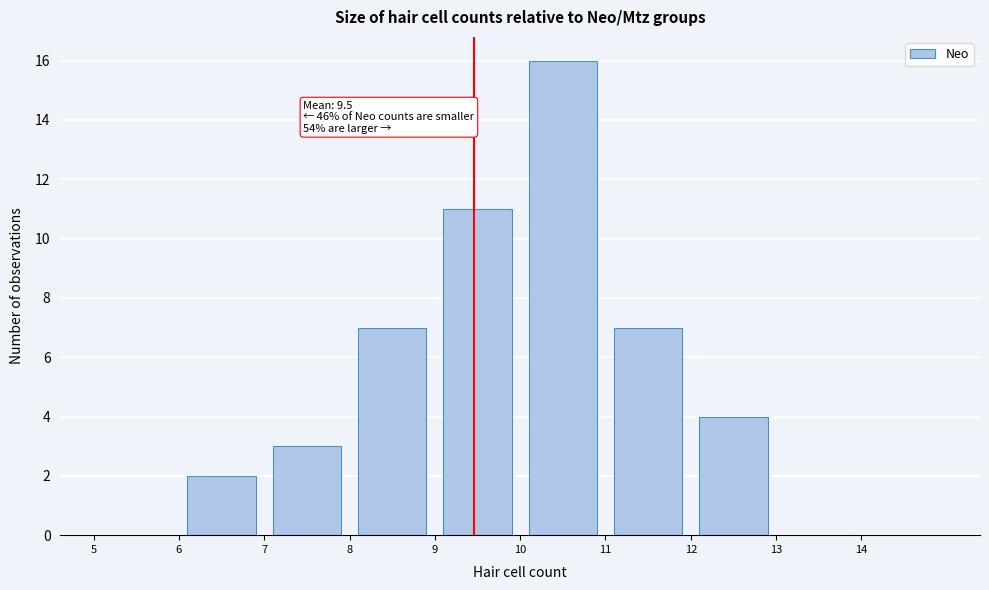

Which range on the x-axis has the tallest bar?

10 to 11